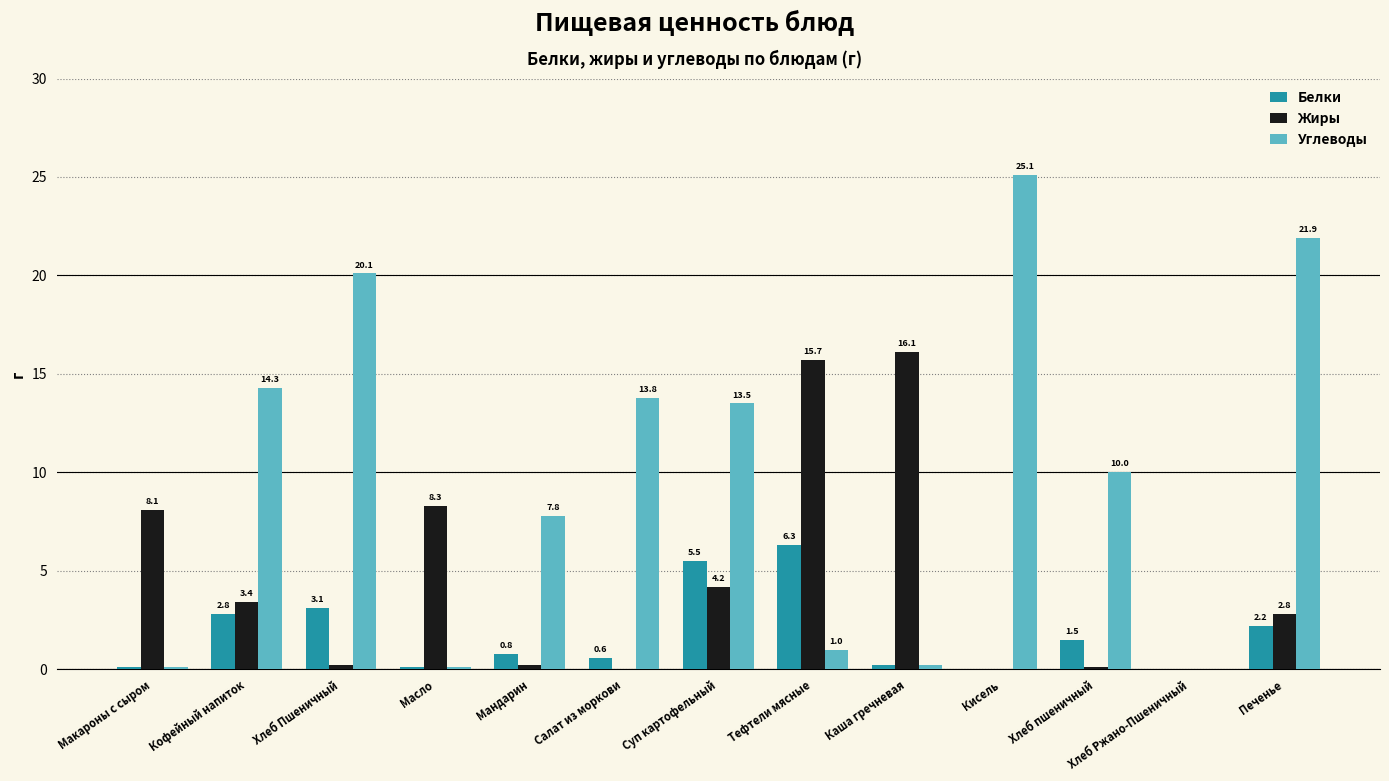

Which category has the highest value across all series?

Кисель